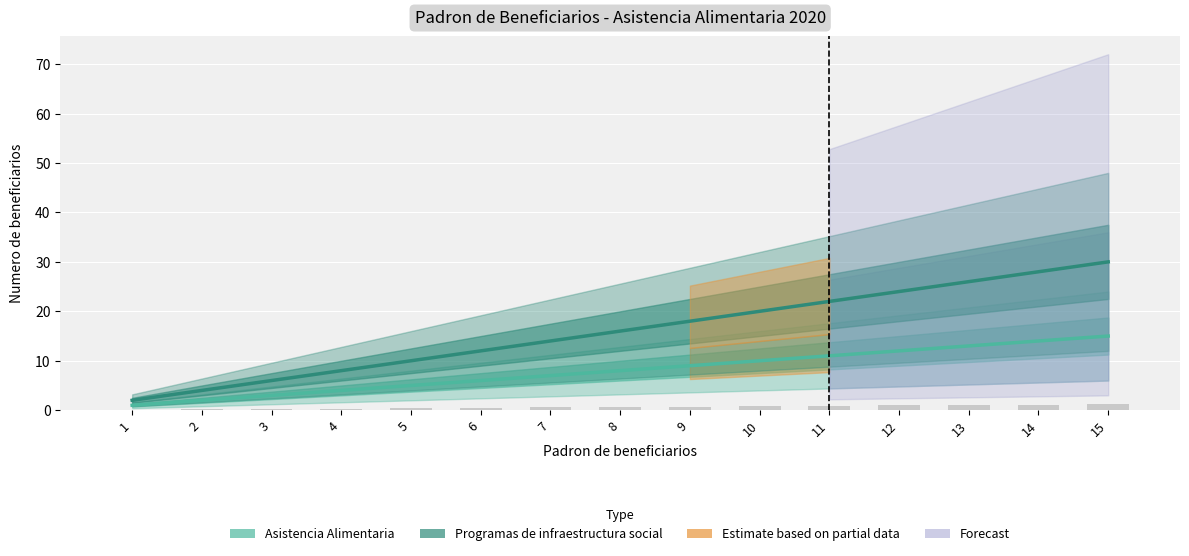

At which category is the sum across all series the highest?

15